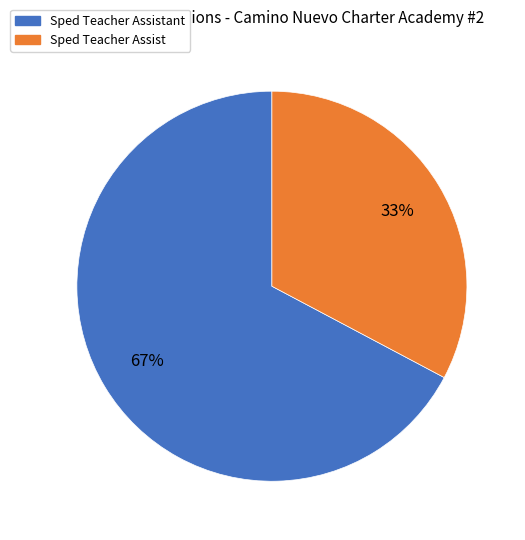

How many segments does this pie chart have?

2